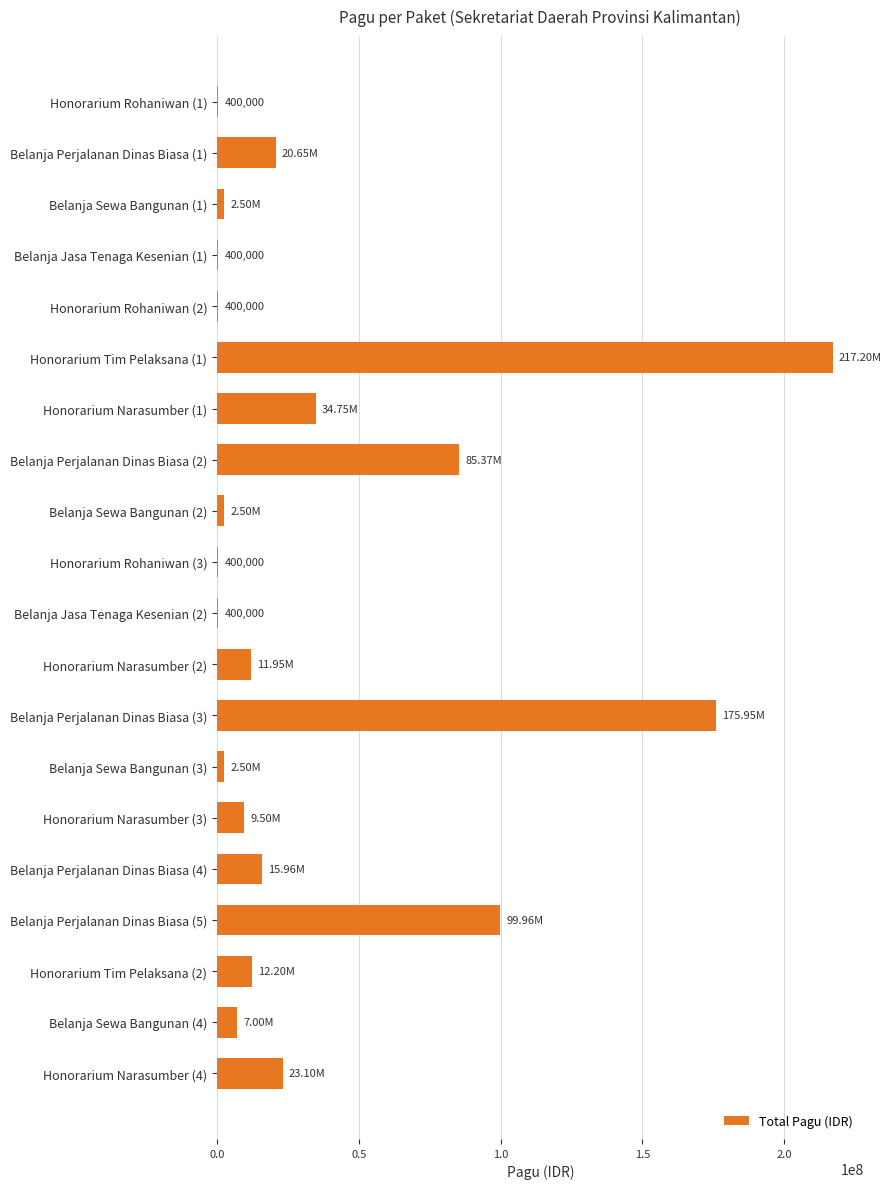

Which has a higher value, Belanja Perjalanan Dinas Biasa (1) or Honorarium Tim Pelaksana (1)?

Honorarium Tim Pelaksana (1)